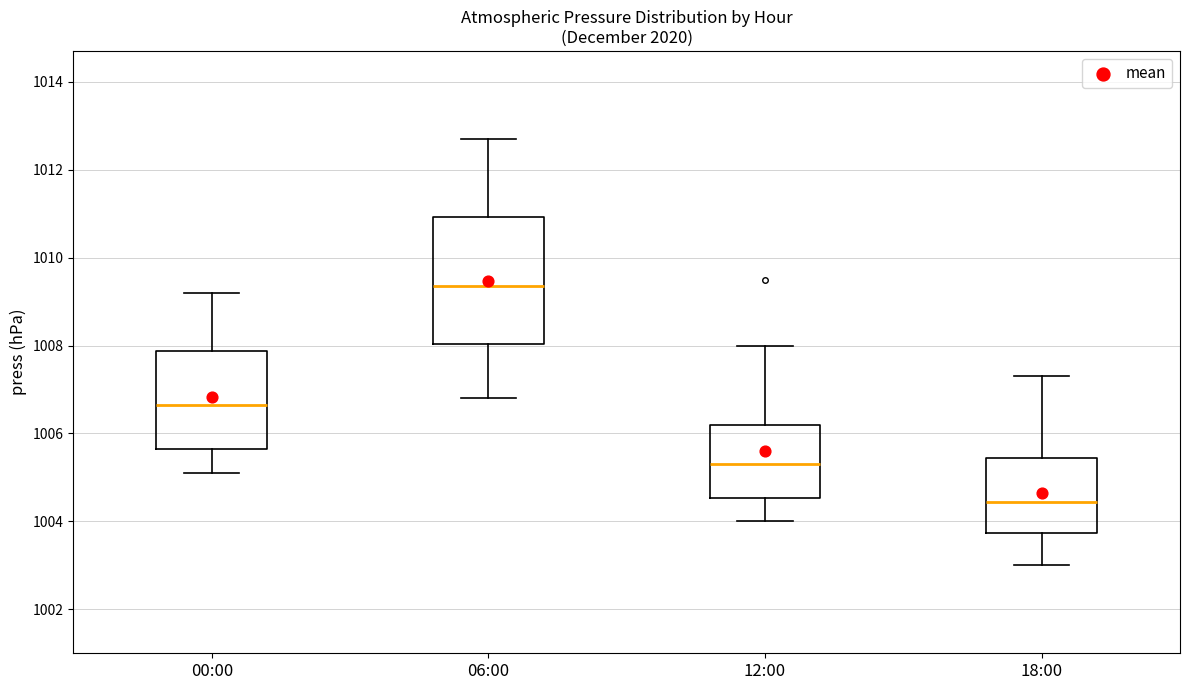

Reading left to right, read every box against the y-axis: the position of its median line, the range the box covers, and the ends of its whiskers. The values are not printed on the chart, so give them approximately, as read against the axis.

00:00: median 1006.6, box 1005.6 to 1007.8, whiskers 1005.2 to 1009.2
06:00: median 1009.4, box 1008.0 to 1011.0, whiskers 1006.8 to 1012.8
12:00: median 1005.4, box 1004.6 to 1006.2, whiskers 1004.0 to 1008.0
18:00: median 1004.4, box 1003.8 to 1005.4, whiskers 1003.0 to 1007.4